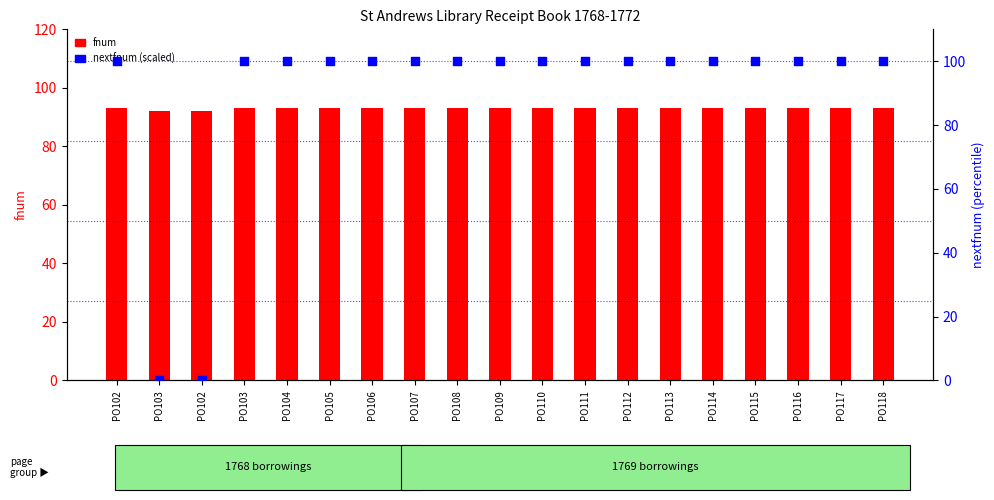

What are all the series names shown in the legend?

fnum, nextfnum (scaled)